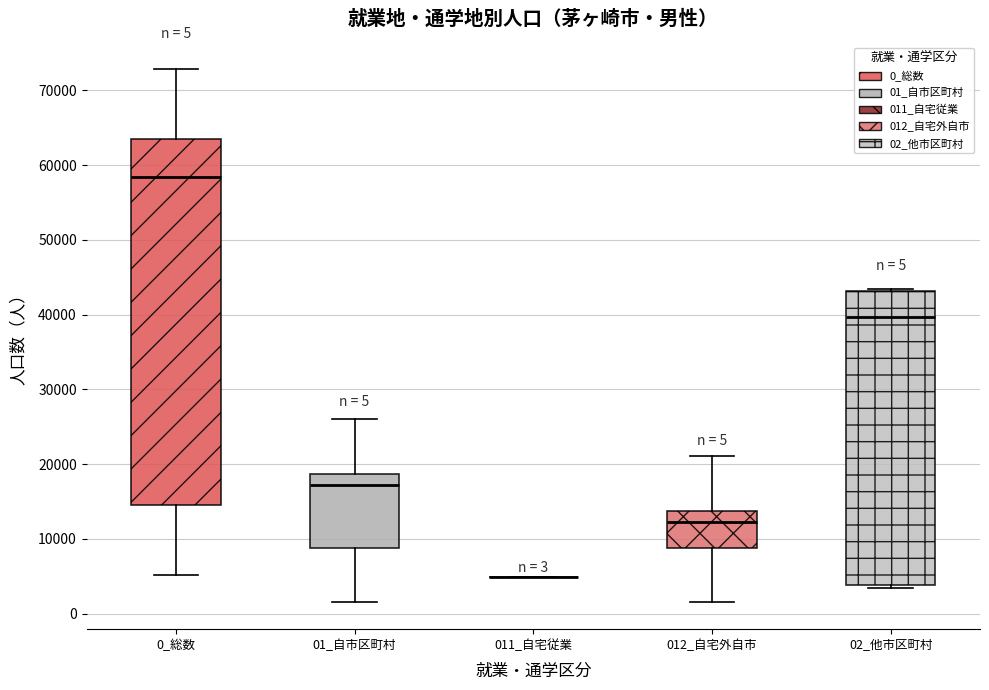

Comparing the boxes themselves (not the whiskers), which one is the tallest?

0_総数